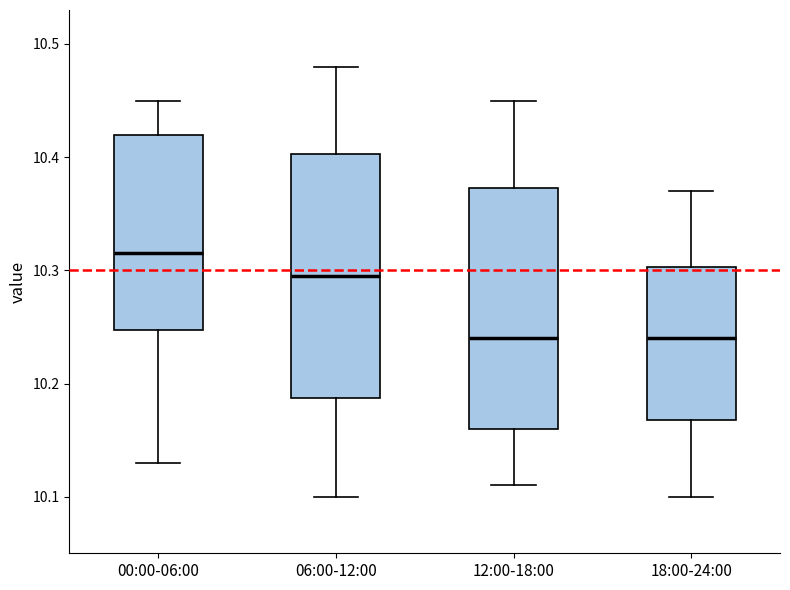

Where does the upper whisker of the box for 18:00-24:00 end on the y-axis? The values are not printed on the chart, so give them approximately, as read against the axis.

10.37